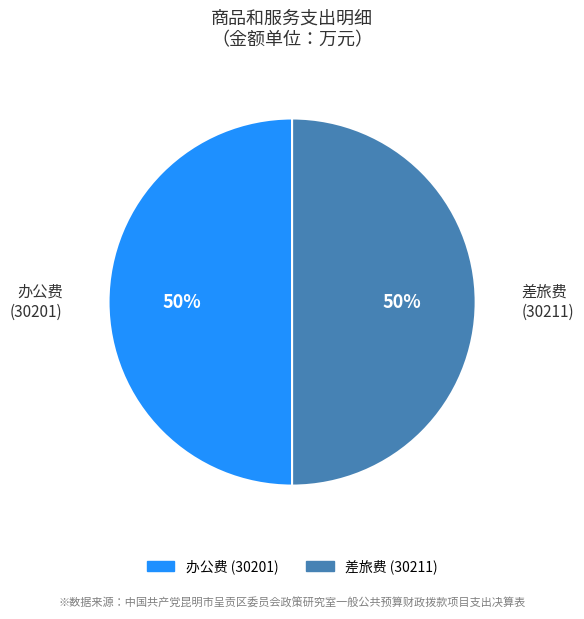

Is it true that 办公费 (30201) is 50% of the pie?

True